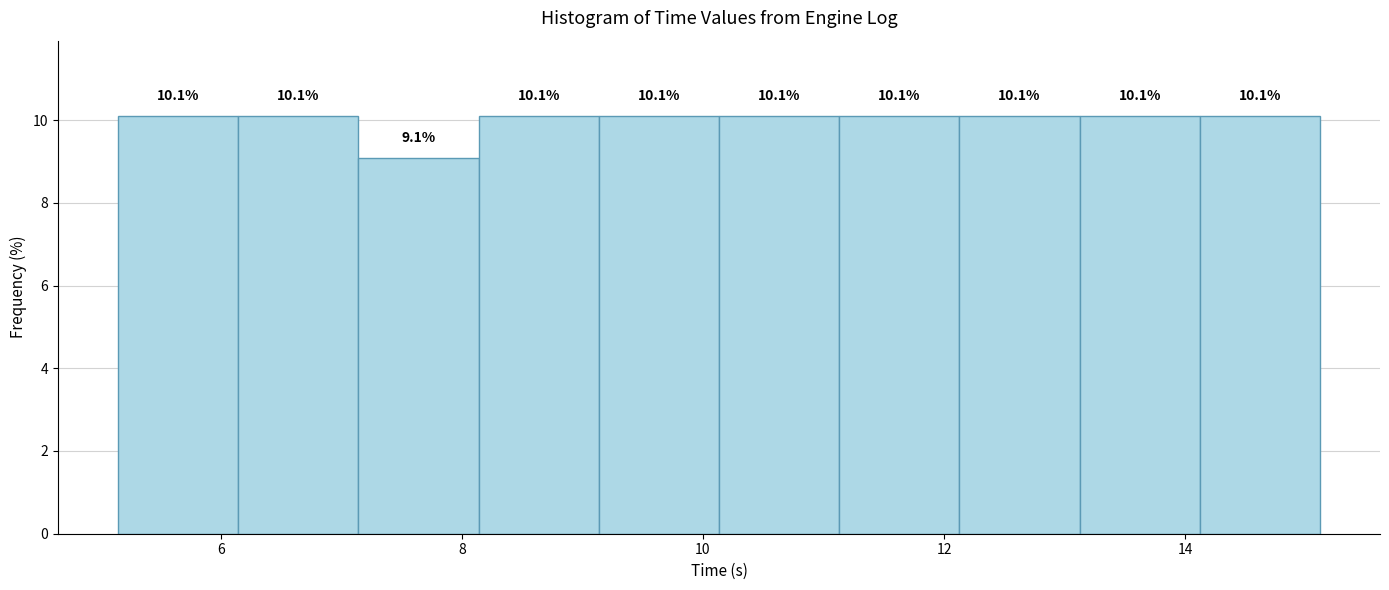

Reading left to right, list every bar in this chart as the range it spans on the x-axis followed by its height. The bar edges are not printed on the chart, so give them approximately, as read against the axis.

5.2 to 6.2: 10.1
6.2 to 7.2: 10.1
7.2 to 8.2: 9.1
8.2 to 9.2: 10.1
9.2 to 10.2: 10.1
10.2 to 11.2: 10.1
11.2 to 12.2: 10.1
12.2 to 13.2: 10.1
13.2 to 14.2: 10.1
14.2 to 15.2: 10.1